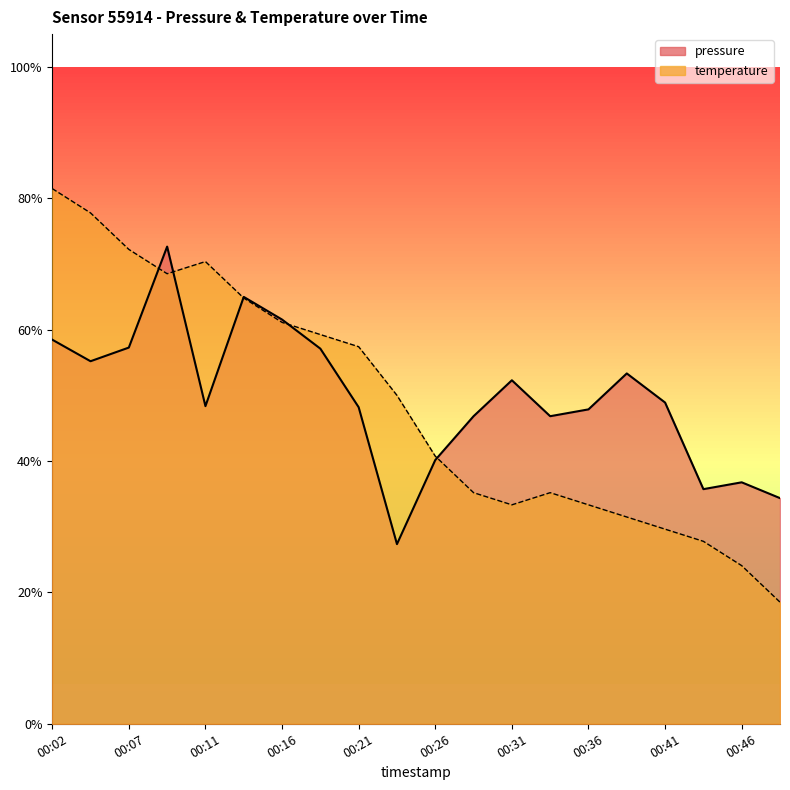

At how many categories does at least one series exceed 0?

20